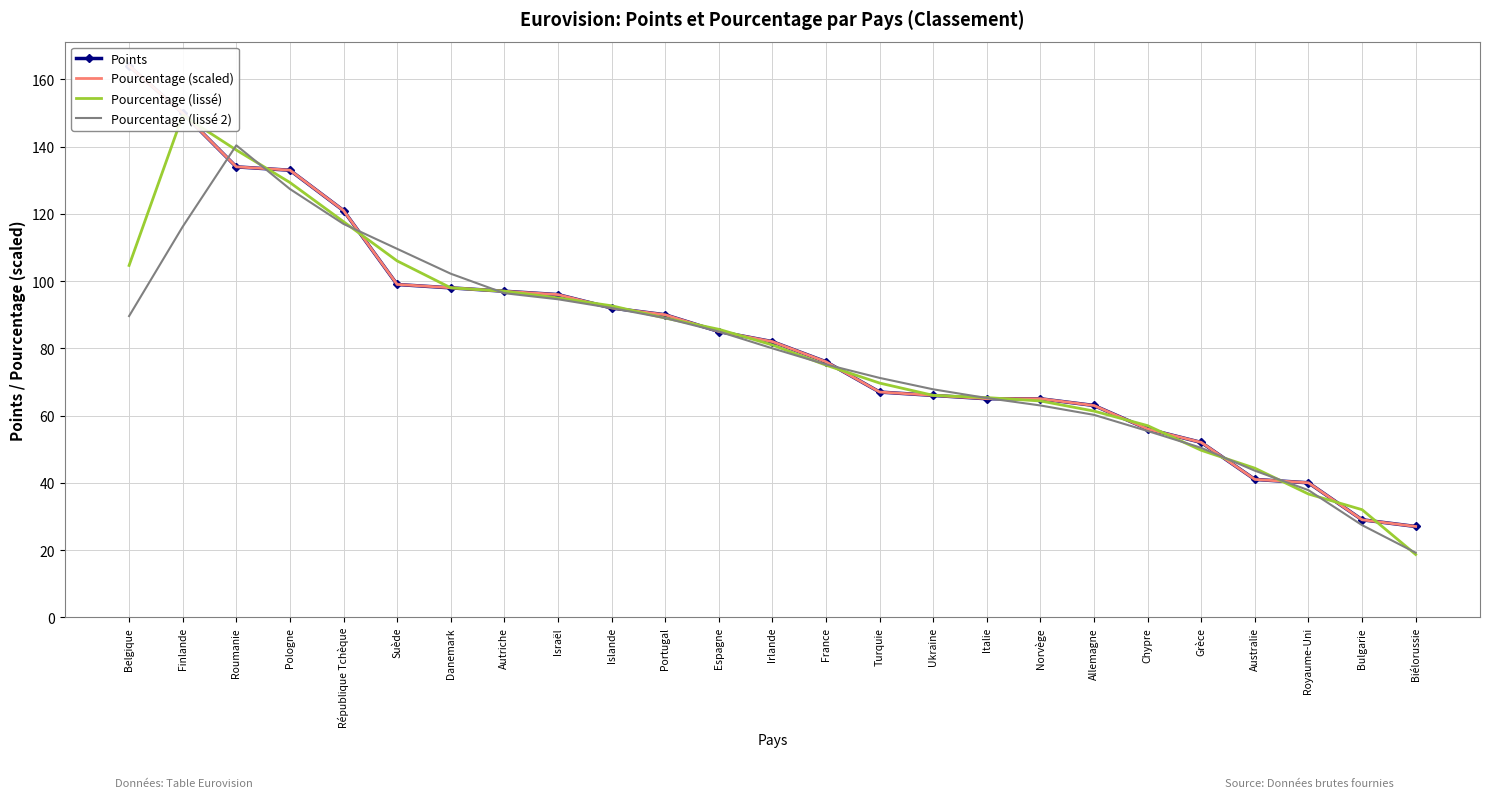

Does the chart have visible grid lines?

Yes